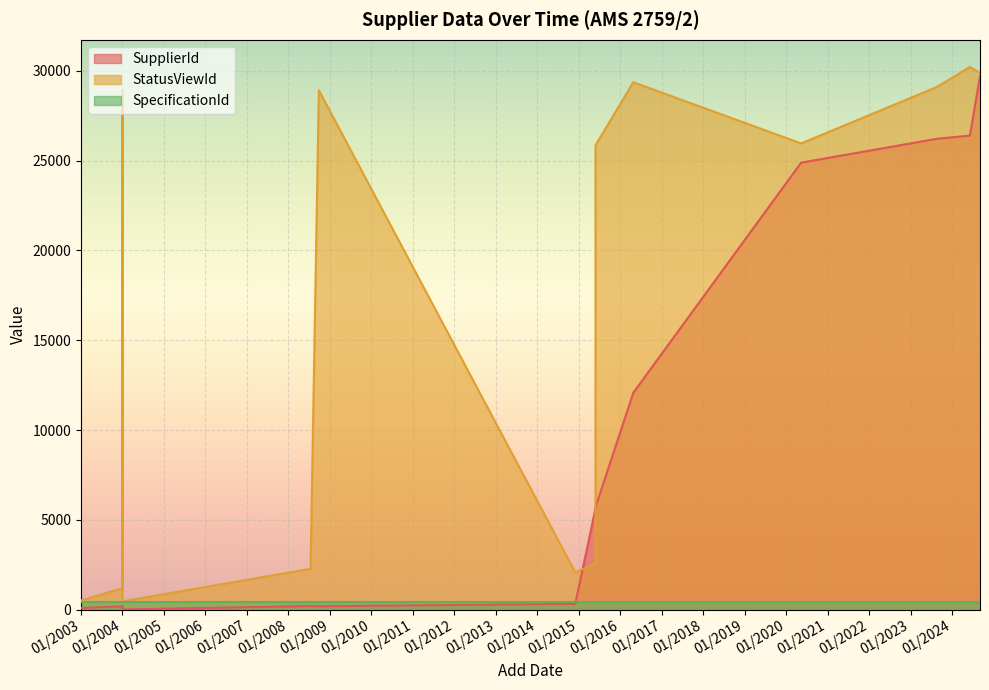

Which series changed the most between 01/2004 and 01/2004?

StatusViewId